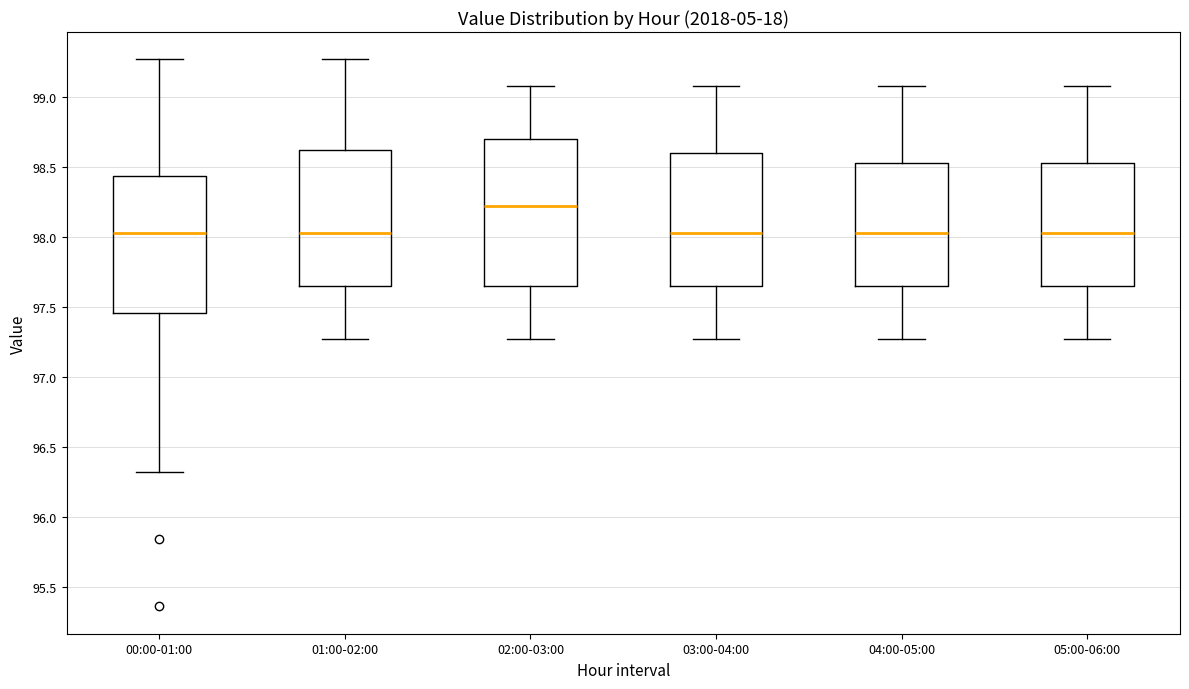

Which box is the tallest, from its lower edge to its upper edge?

02:00-03:00